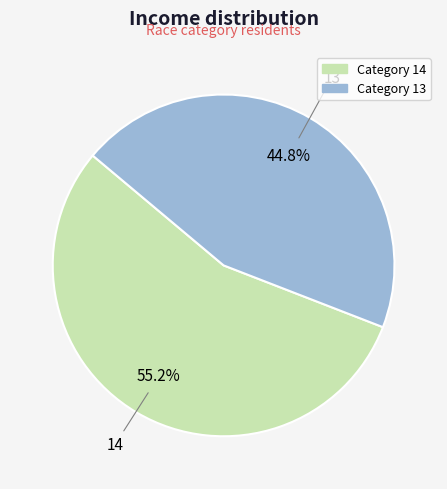

Is there a majority slice in this chart?

Yes